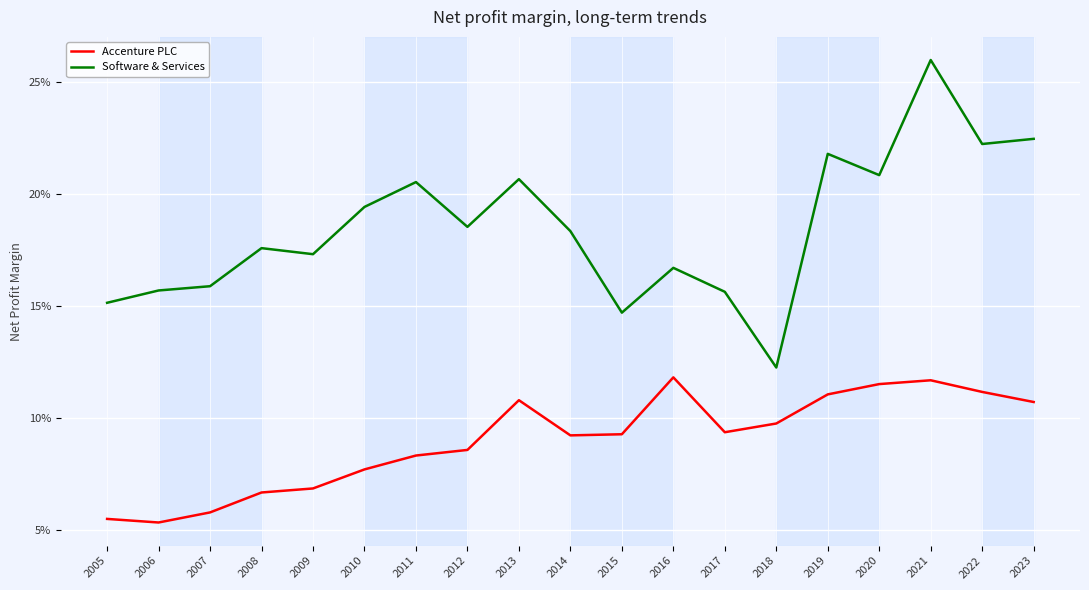

What is the sum of the Software & Services values at 2023 and 2010?

0.4